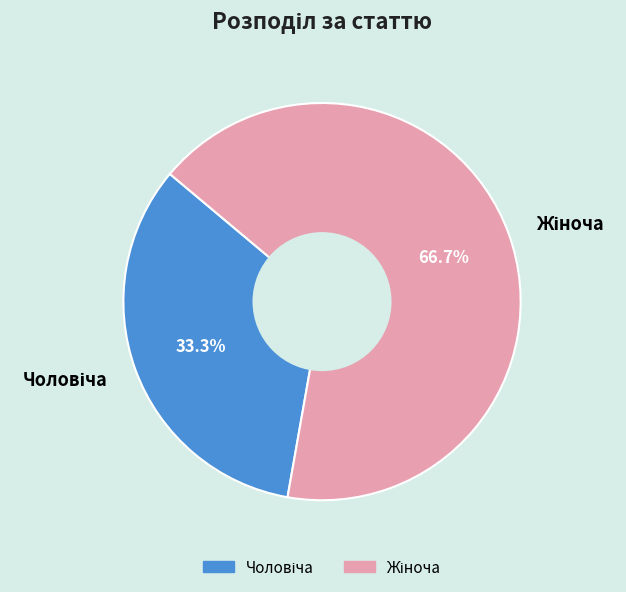

How many slices are in this pie chart?

2